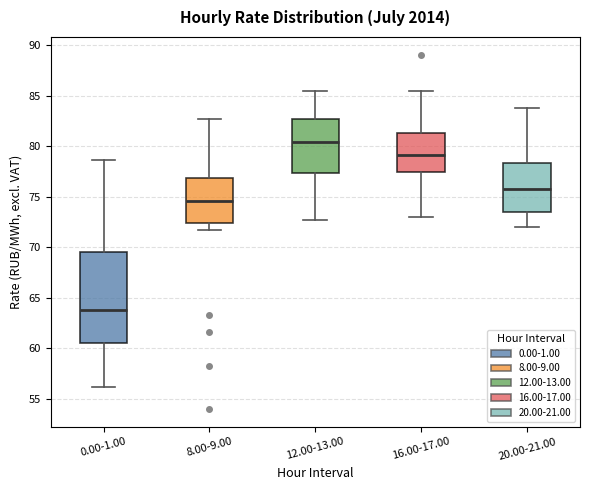

Reading left to right, read every box against the y-axis: the position of its median line, the range the box covers, and the ends of its whiskers. The values are not printed on the chart, so give them approximately, as read against the axis.

0.00-1.00: median 63.5, box 60.5 to 69.5, whiskers 56.0 to 78.5
8.00-9.00: median 74.5, box 72.5 to 77.0, whiskers 71.5 to 82.5
12.00-13.00: median 80.5, box 77.5 to 82.5, whiskers 72.5 to 85.5
16.00-17.00: median 79.0, box 77.5 to 81.5, whiskers 73.0 to 85.5
20.00-21.00: median 75.5, box 73.5 to 78.5, whiskers 72.0 to 83.5